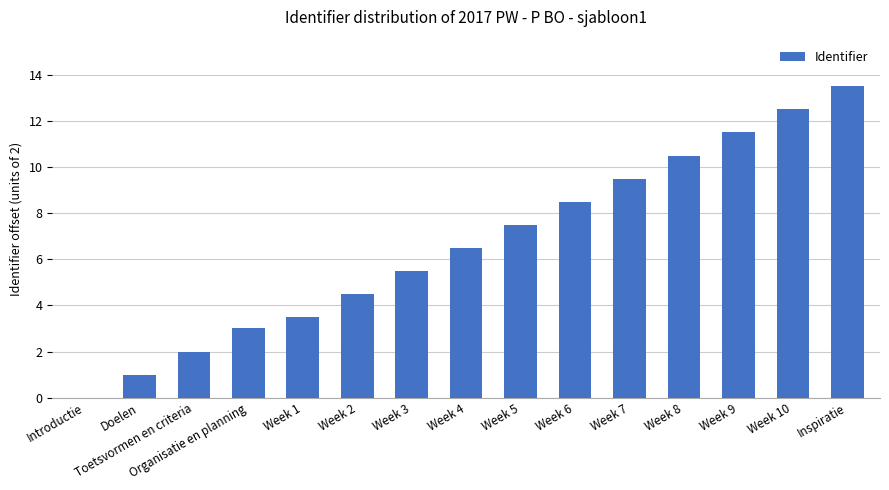

What is the sum of all values?

99.5